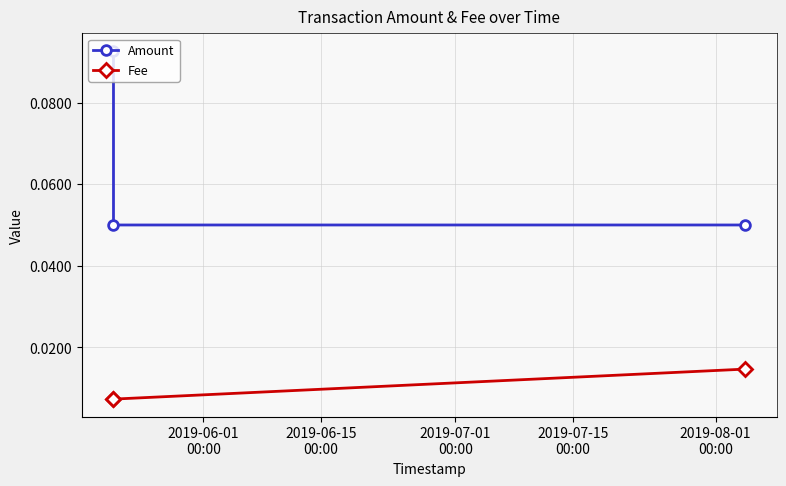

Which series has the widest spread of values?

Amount